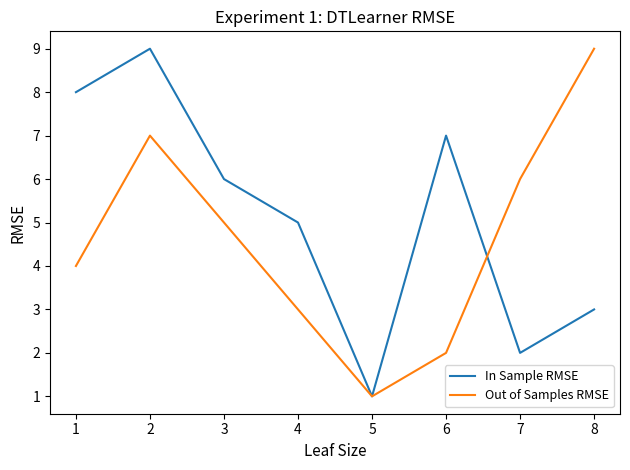

What is the maximum value shown in the chart?

9